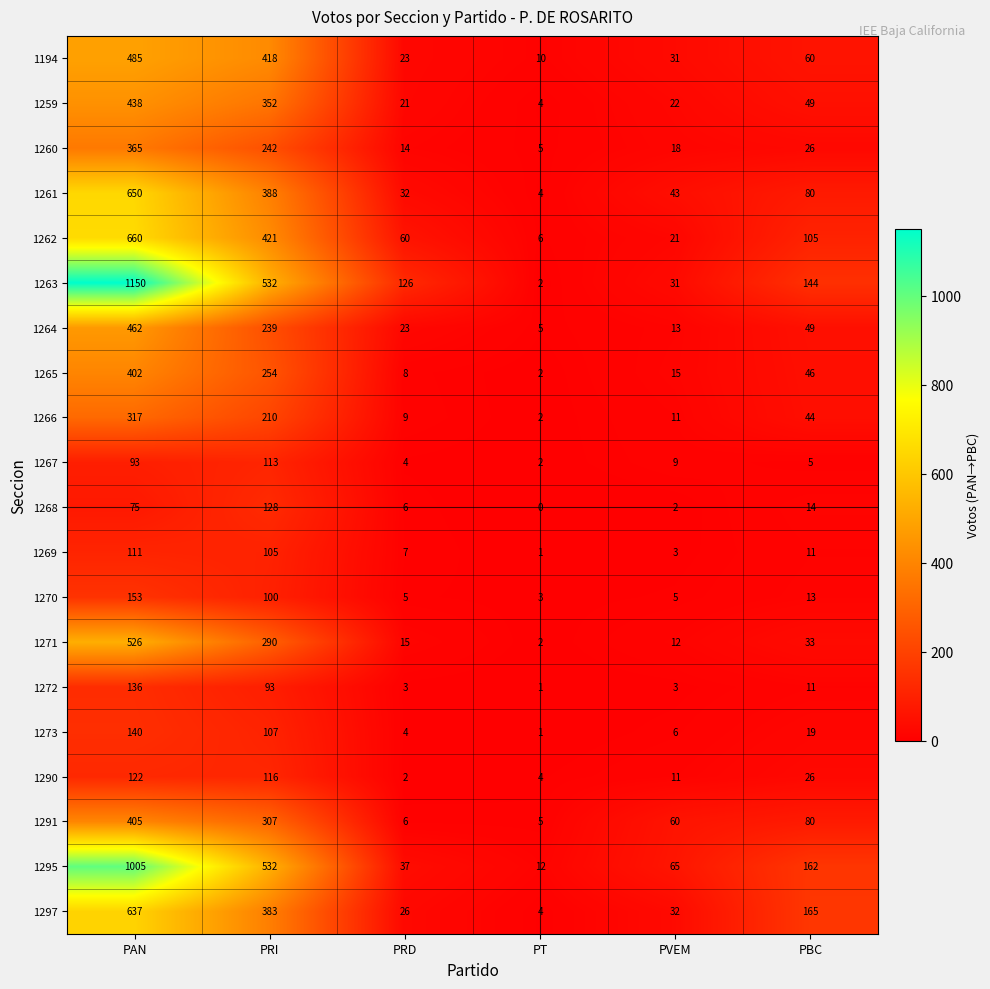

Is it true that 1264 equals 462 at PAN?

True